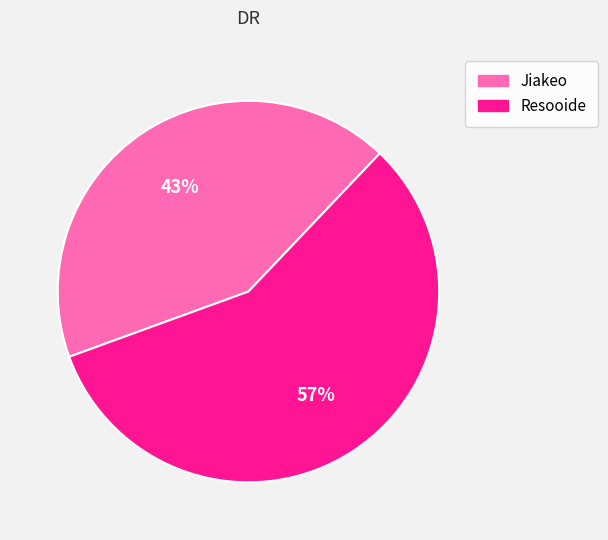

Which category accounts for the majority?

Resooide